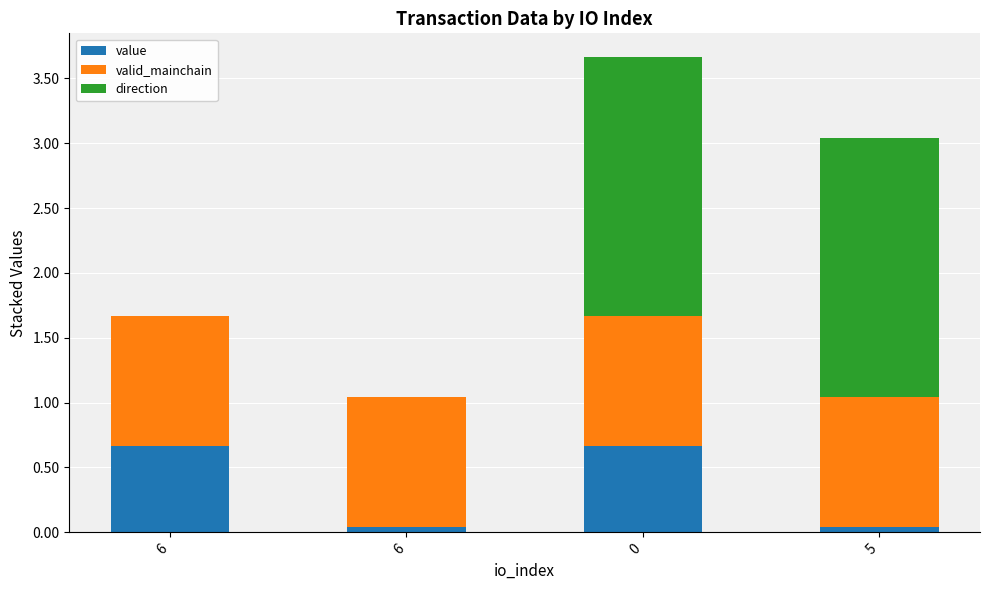

Between 5 and 6, which is larger?

5